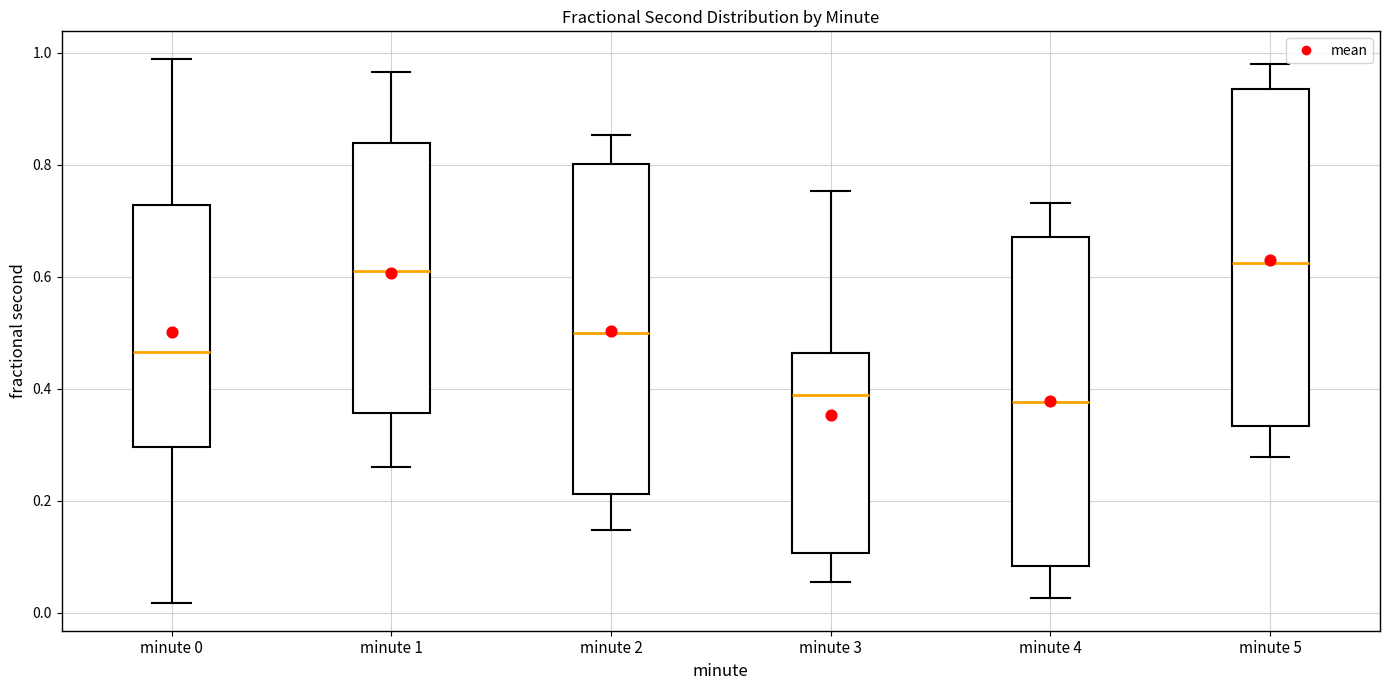

Reading left to right, transcribe this box plot: for each box, give where its median line is, the range the box spans, and where its two whiskers end, as read against the y-axis. The values are not printed on the chart, so give them approximately, as read against the axis.

minute 0: median 0.46, box 0.30 to 0.72, whiskers 0.02 to 0.98
minute 1: median 0.60, box 0.36 to 0.84, whiskers 0.26 to 0.96
minute 2: median 0.50, box 0.22 to 0.80, whiskers 0.14 to 0.86
minute 3: median 0.38, box 0.10 to 0.46, whiskers 0.06 to 0.76
minute 4: median 0.38, box 0.08 to 0.68, whiskers 0.02 to 0.74
minute 5: median 0.62, box 0.34 to 0.94, whiskers 0.28 to 0.98